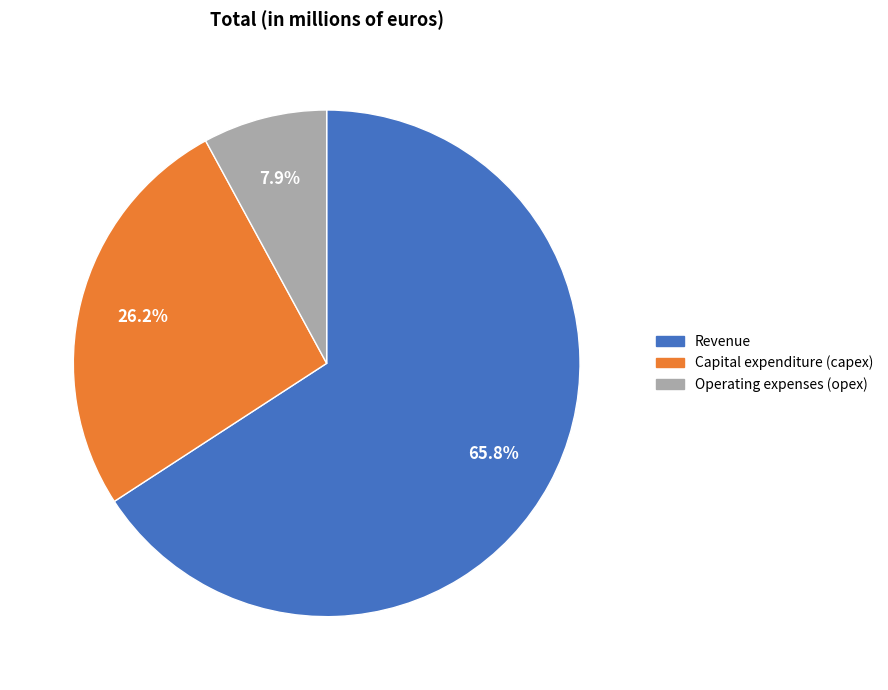

To the nearest percent, what is the average slice percentage?

33%